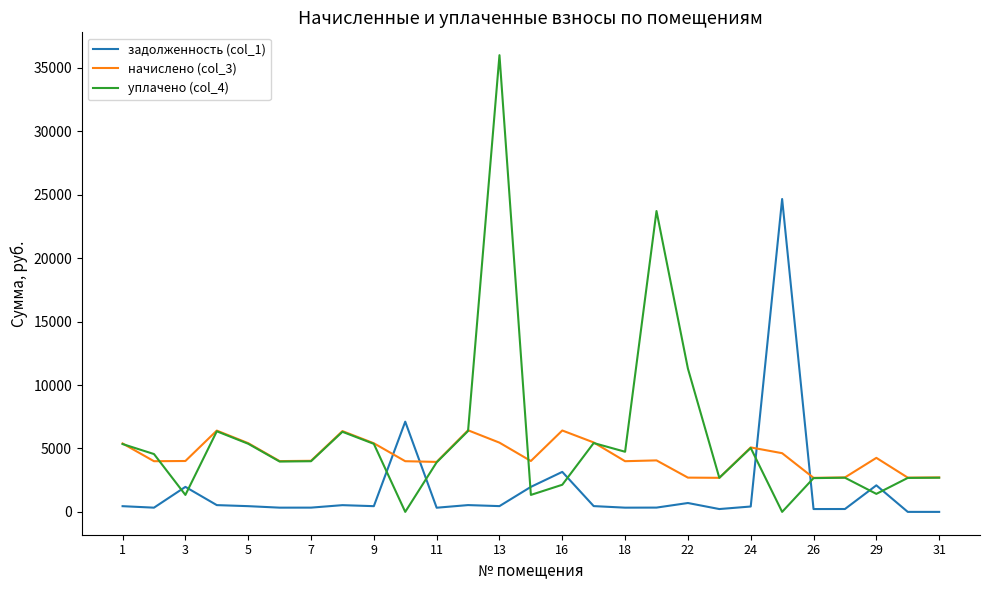

Which series has the largest range (max minus min)?

уплачено (col_4)